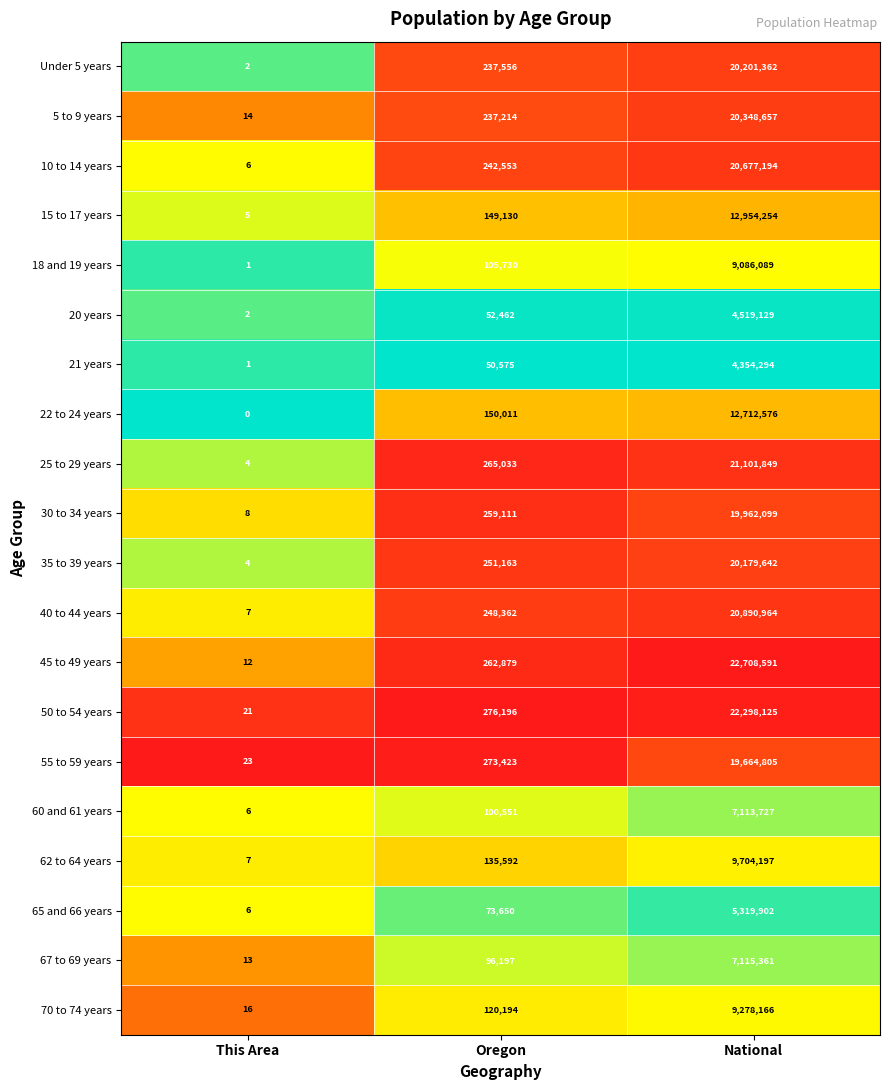

At which category is the sum across all series the highest?

National